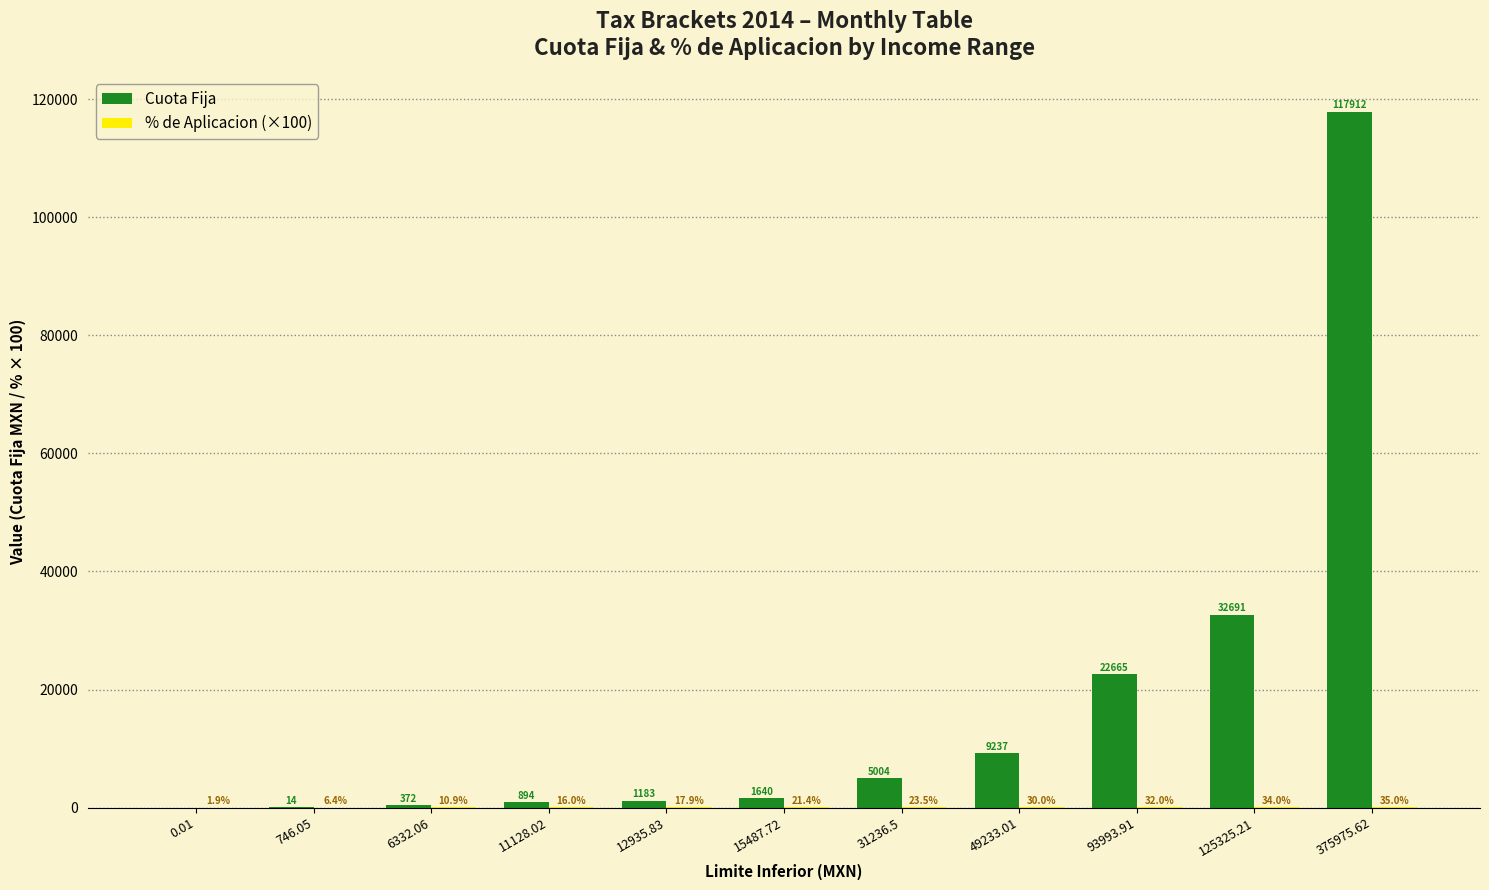

How many values in Cuota Fija are above zero?

10